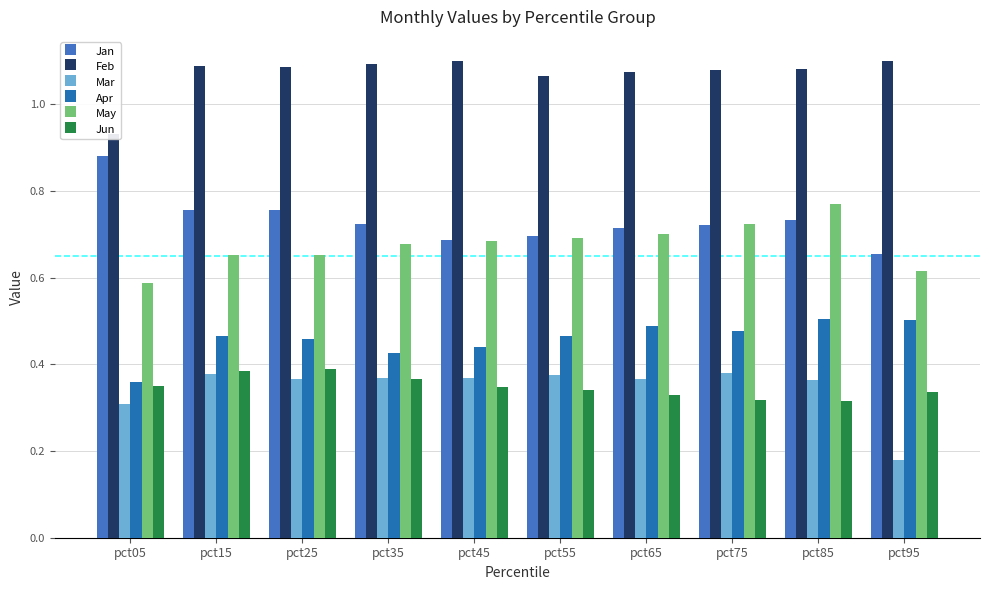

Between pct55 and pct95, which is larger?

pct55